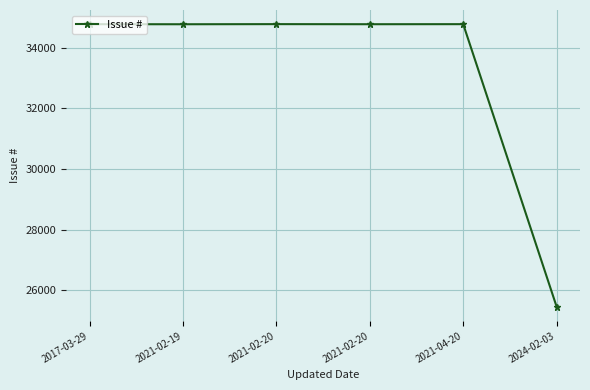

What is the approximate value at 2017-03-29?

34773